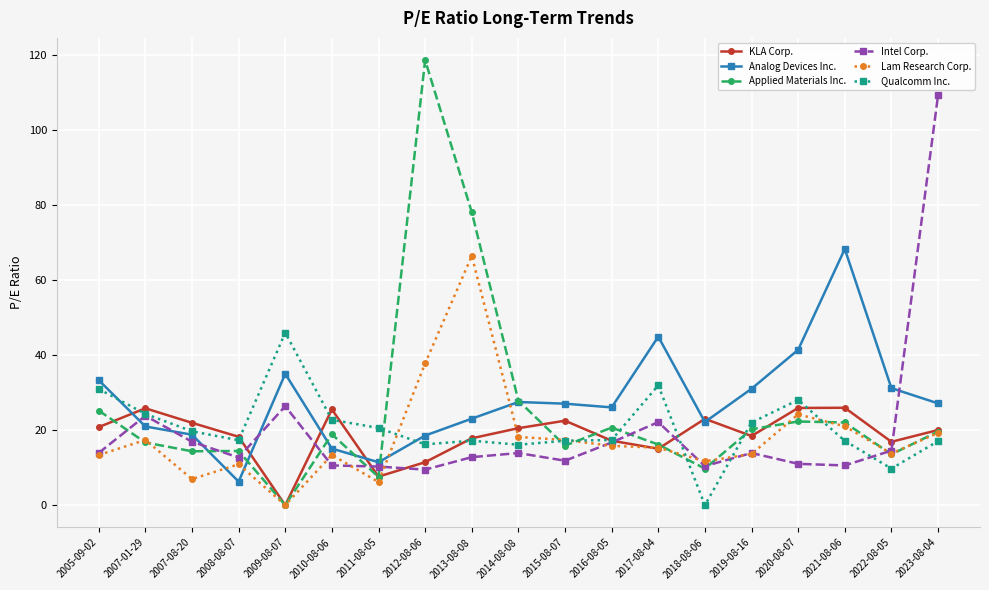

How many data points does each series have?

19